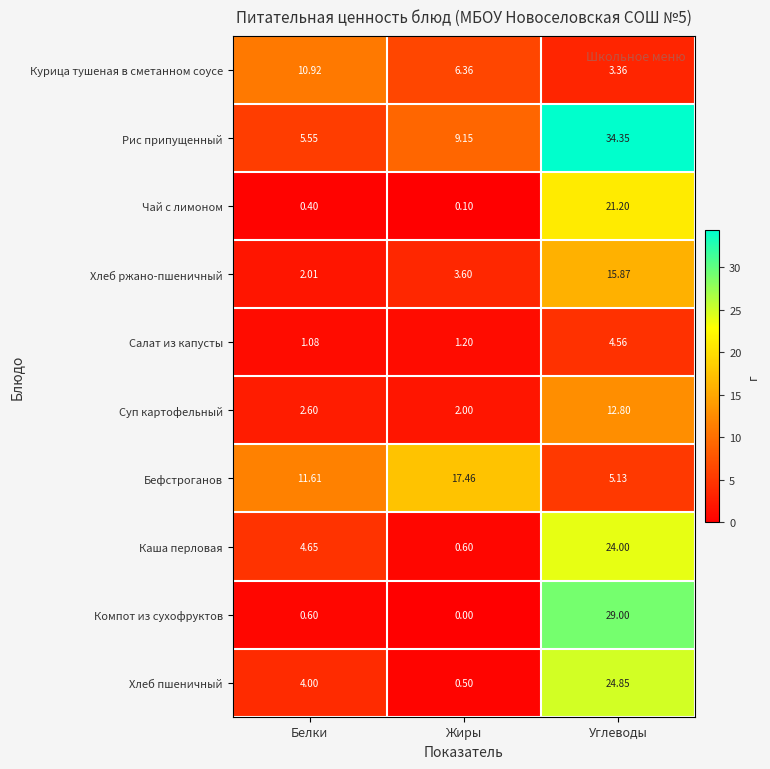

At which category does the chart reach its peak across all series?

Углеводы